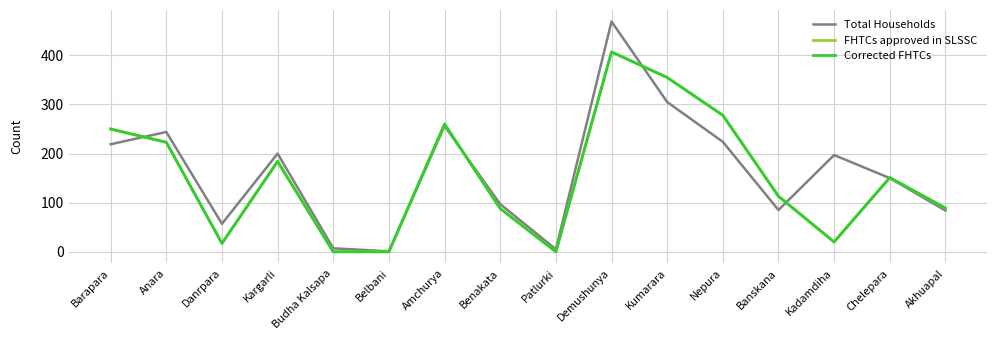

Is this an area chart (filled region under the line)?

No